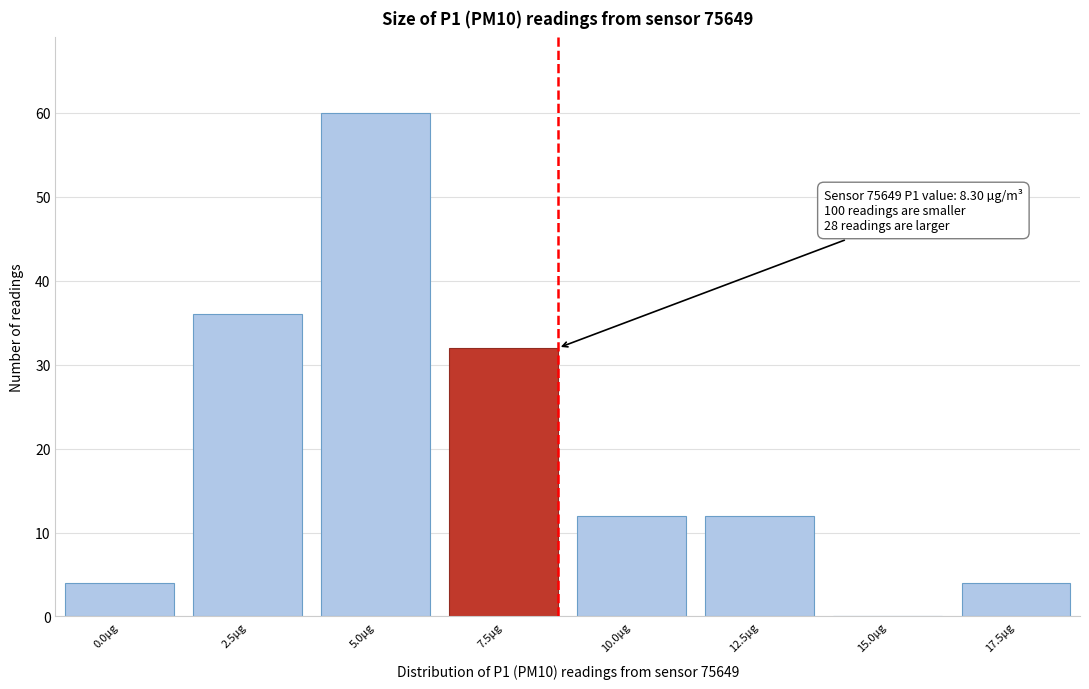

Reading right to left, list all the values displayed in this chart.

17.5µg=4	15.0µg=0	12.5µg=12	10.0µg=12	7.5µg=32	5.0µg=60	2.5µg=36	0.0µg=4